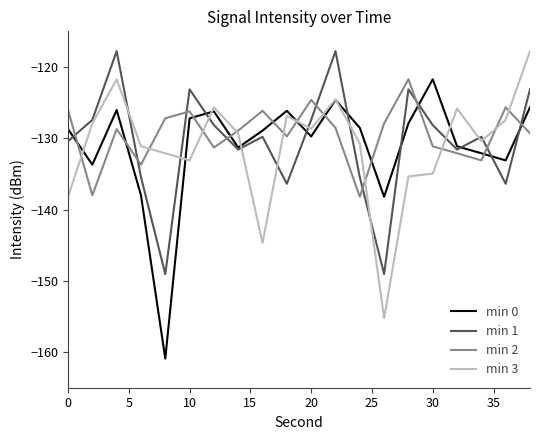

What is the highest value of the min 1 series?

-117.8